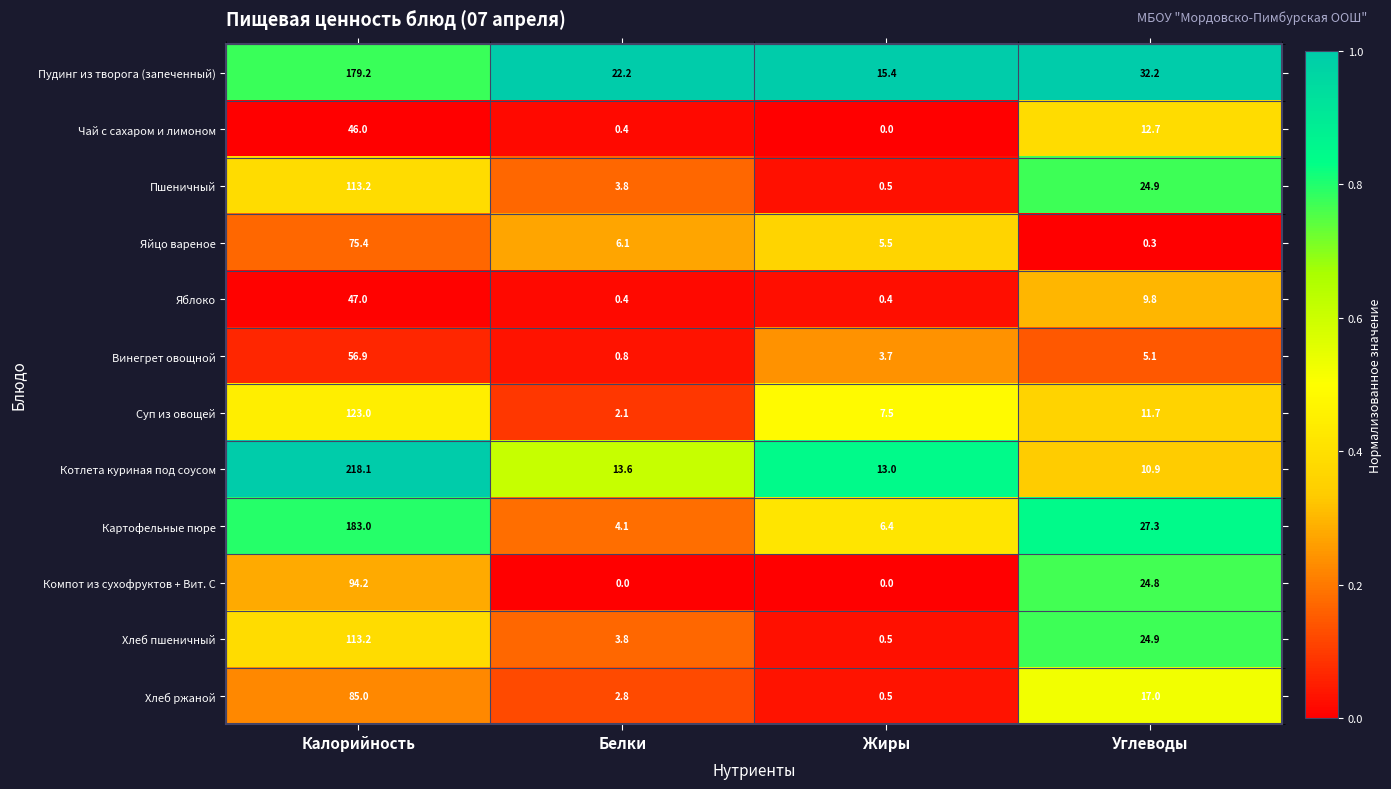

At which label is Чай с сахаром и лимоном closest to 23?

Углеводы